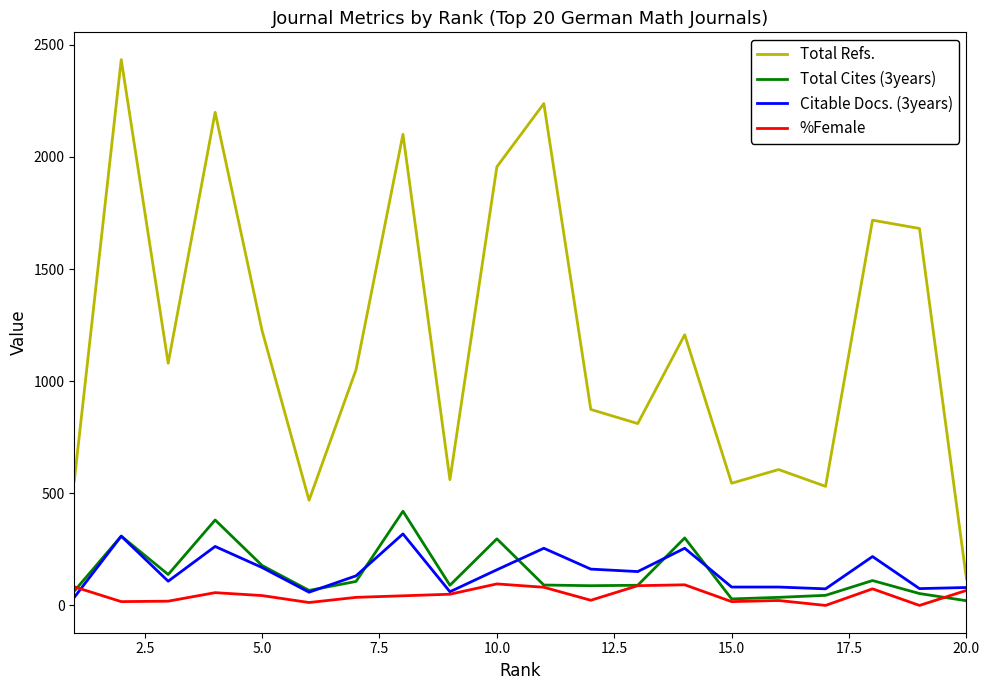

Which series has the largest total across all categories?

Total Refs.